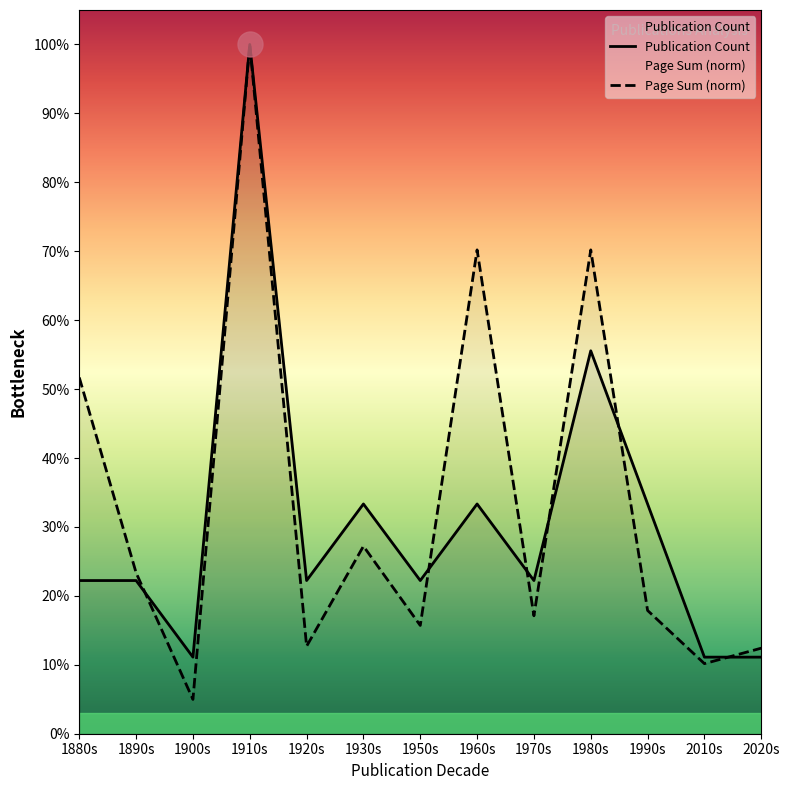

What is the spread (max minus min) of values at 1950s?

6.5